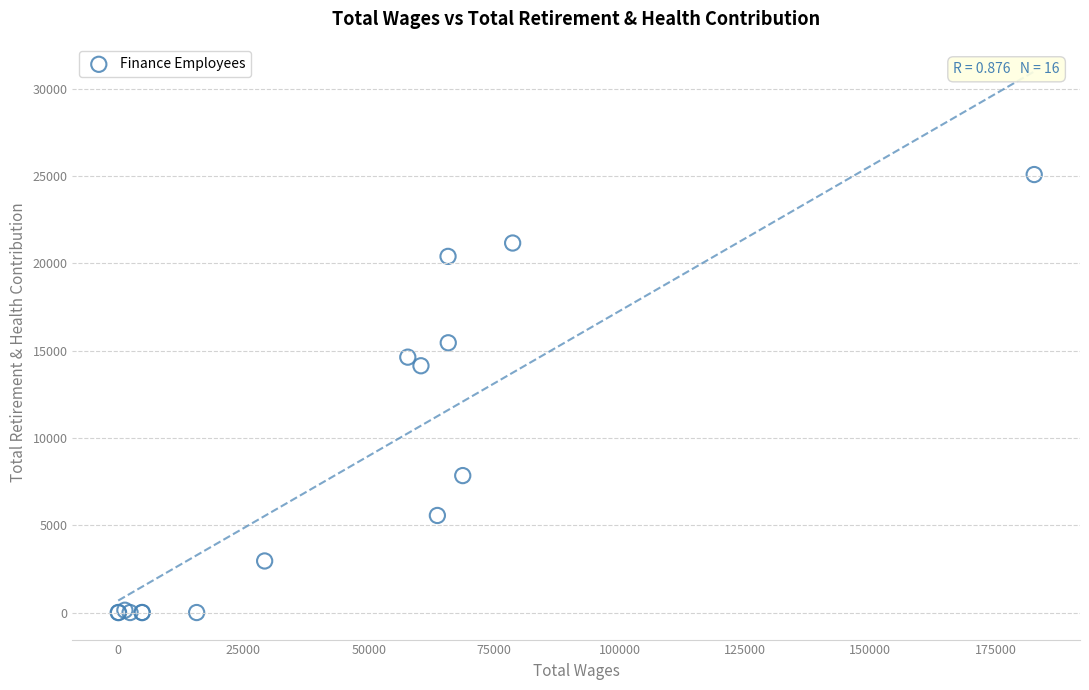

What Y value in the scatter plot is closest to 12544?

14135